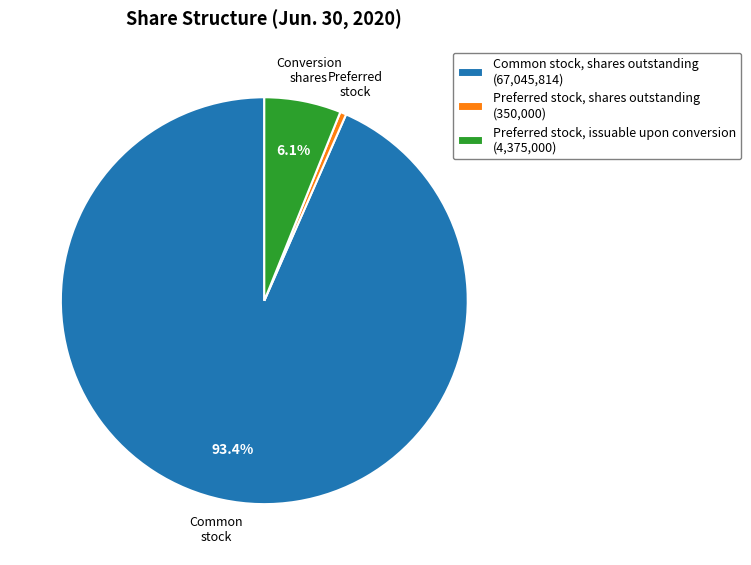

To the nearest percent, what is the average slice percentage?

33%